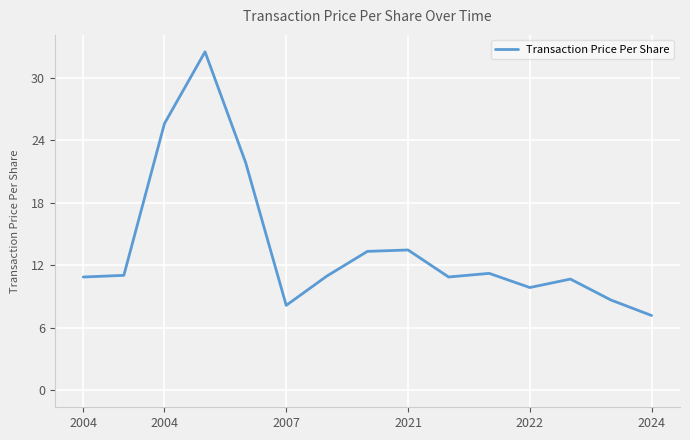

What is the minimum value shown in the chart?

7.2